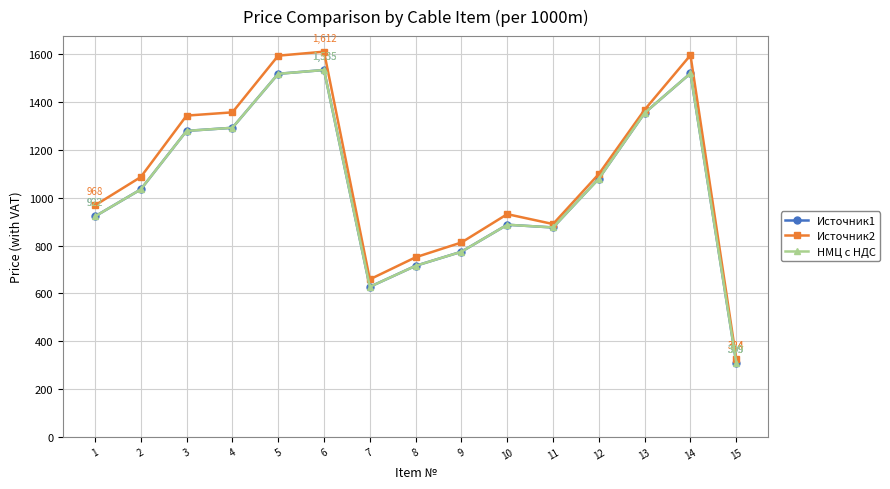

Is this an area chart (filled region under the line)?

No